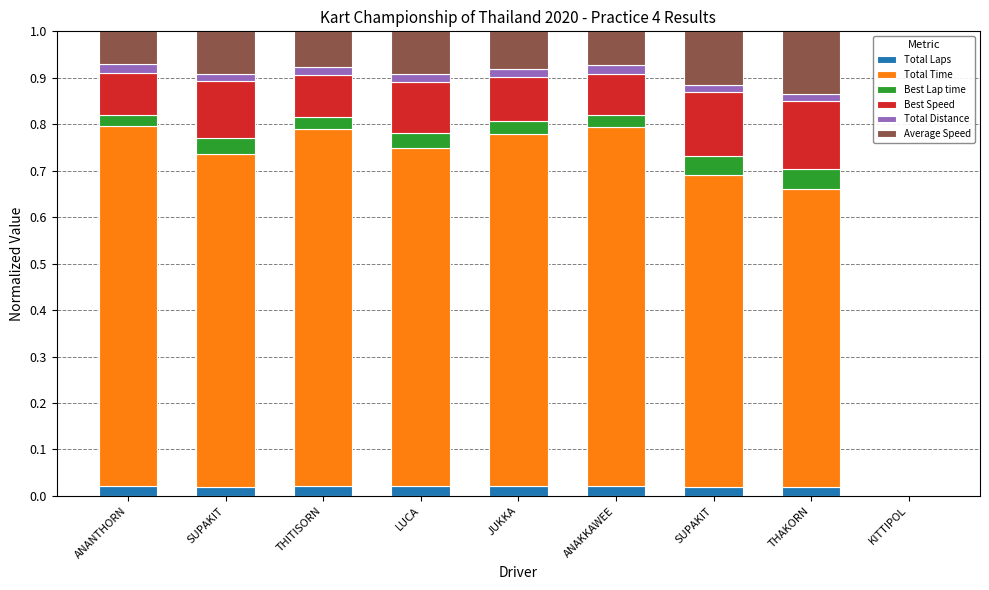

What are all the series names shown in the legend?

Total Laps, Total Time, Best Lap time, Best Speed, Total Distance, Average Speed